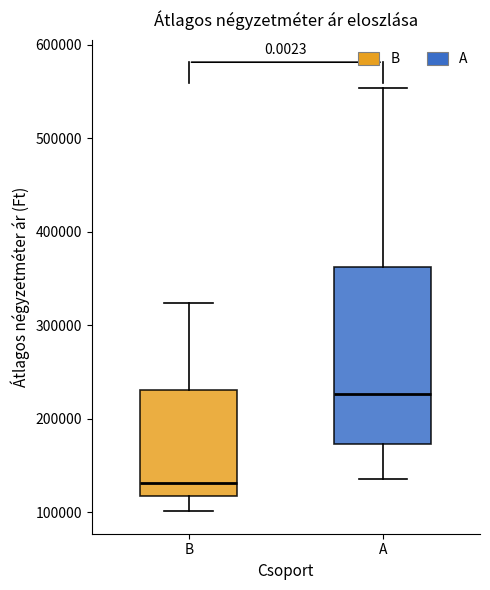

Reading left to right, transcribe this box plot: for each box, give where its median line is, the range the box spans, and where its two whiskers end, as read against the y-axis. The values are not printed on the chart, so give them approximately, as read against the axis.

B: median 130000, box 120000 to 230000, whiskers 100000 to 320000
A: median 230000, box 170000 to 360000, whiskers 140000 to 550000